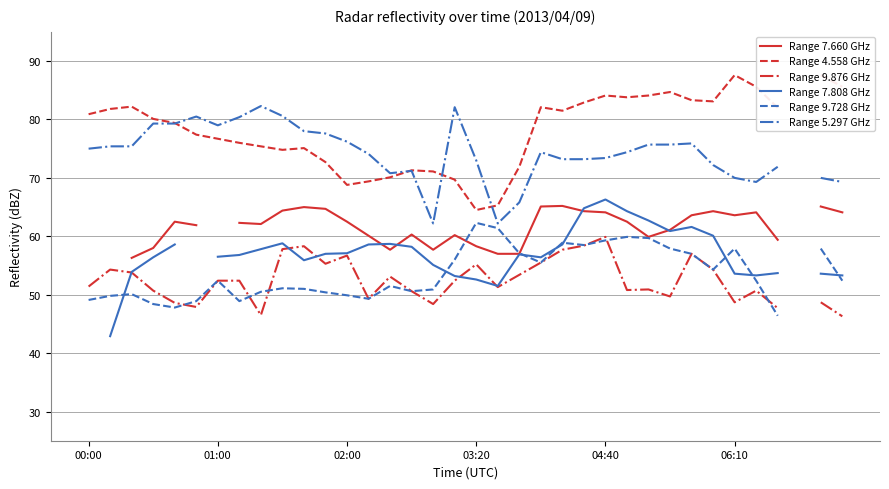

After their last crossing, which series has the higher values: Range 4.558 GHz or Range 5.297 GHz?

Range 4.558 GHz